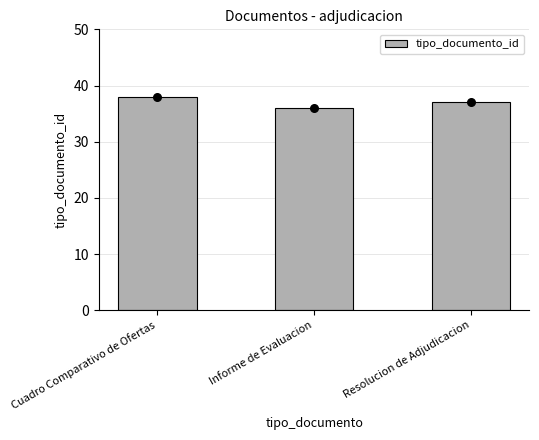

What is the ratio of the value at Cuadro Comparativo de Ofertas to the value at Informe de Evaluacion?

1.1